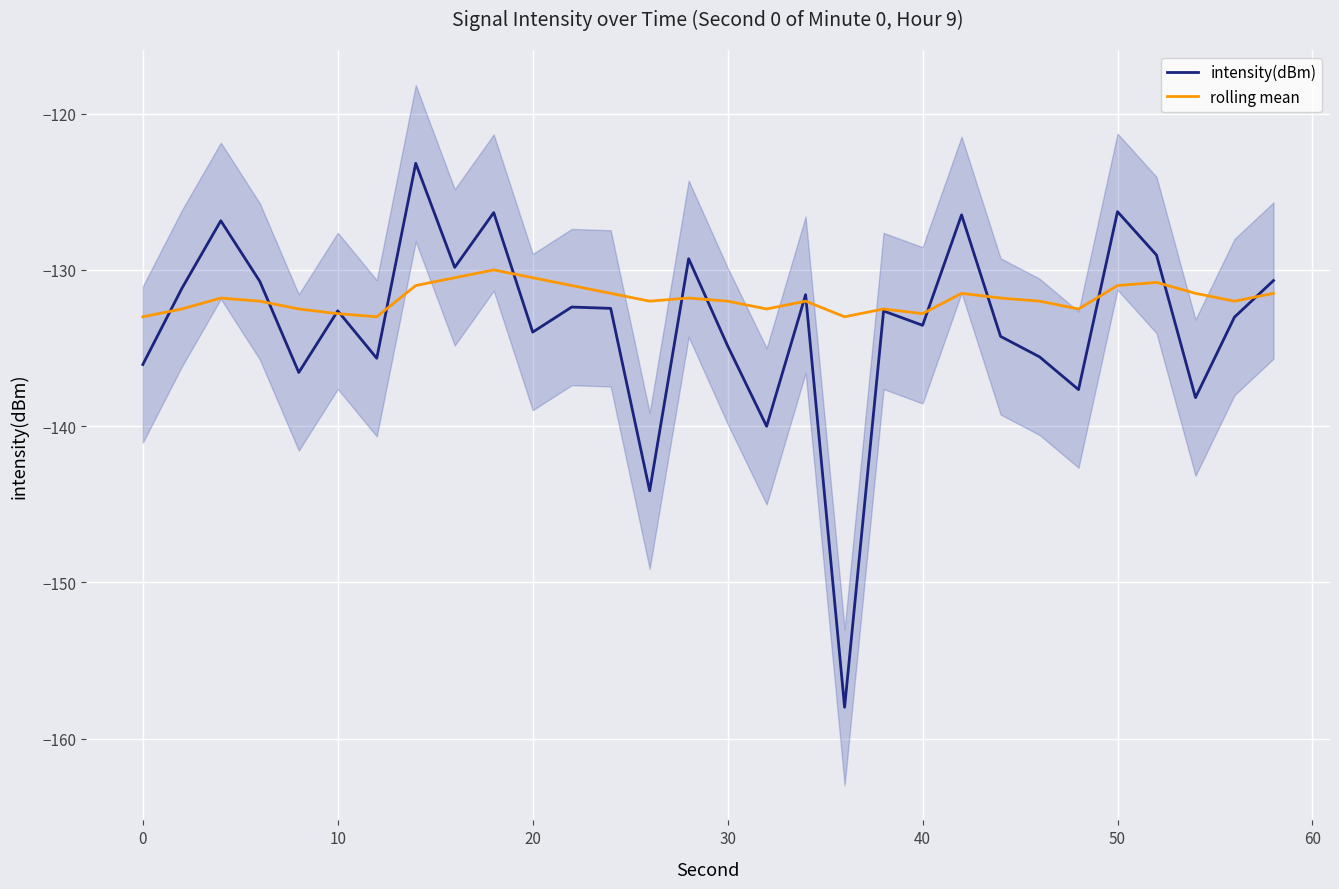

The intensity(dBm) series shows -126.3 at 50. True or false?

True